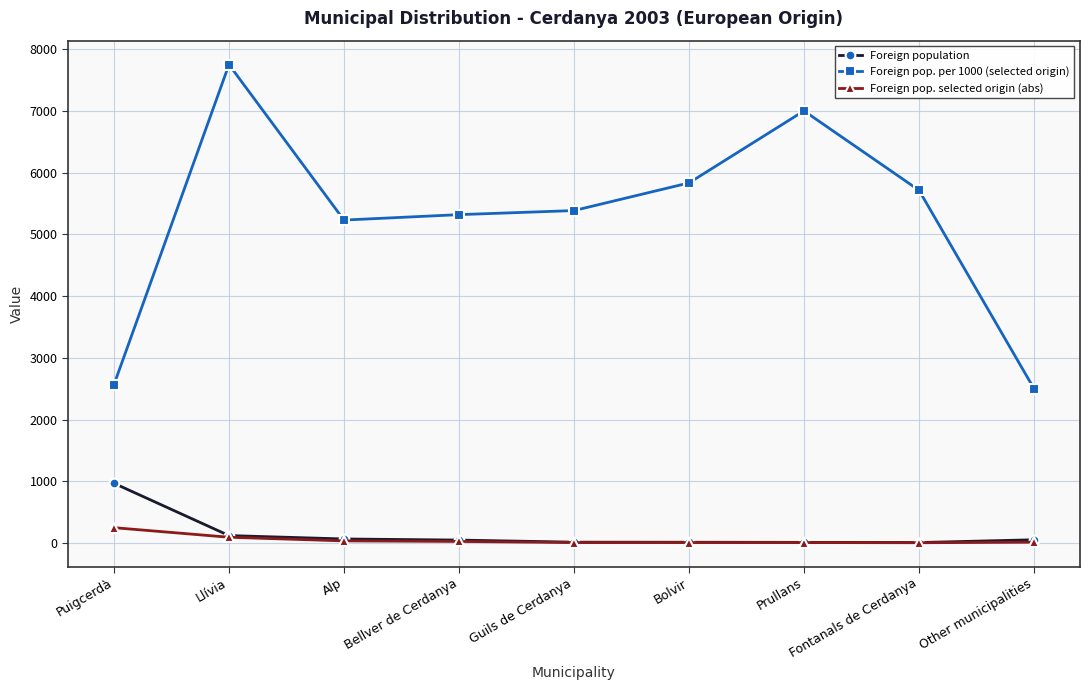

What position from the left is Other municipalities?

9